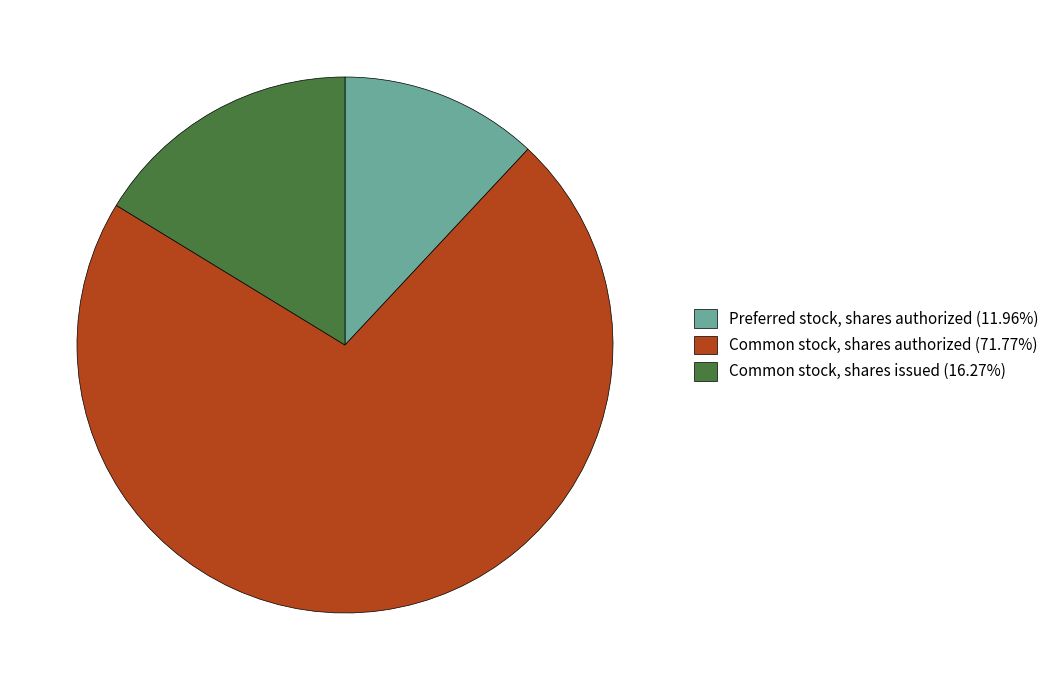

True or false: Preferred stock, shares authorized accounts for 21% of the total.

False